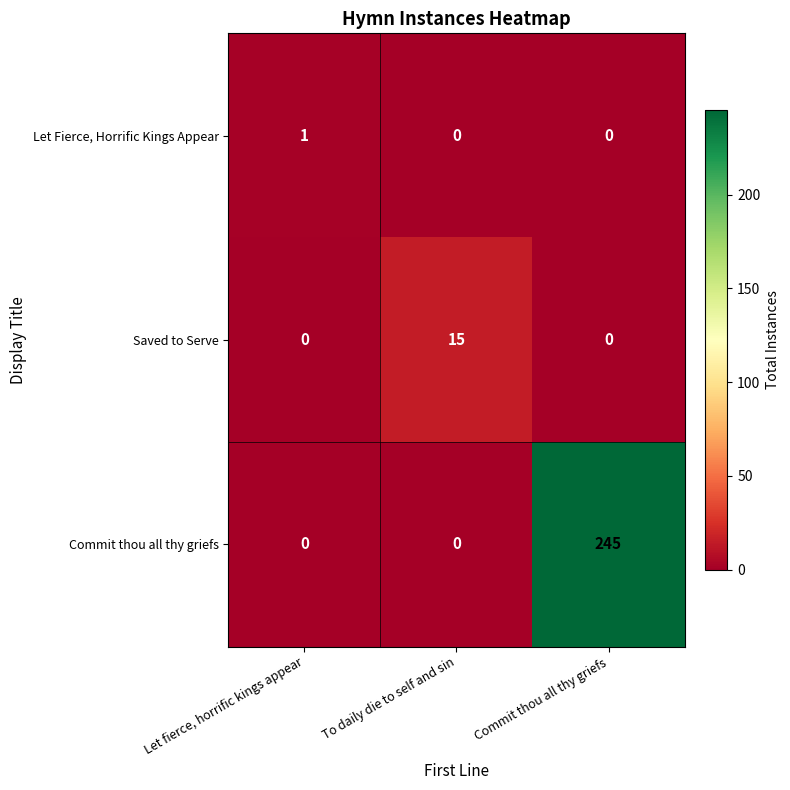

The Saved to Serve series shows 0 at Let fierce, horrific kings appear. True or false?

True